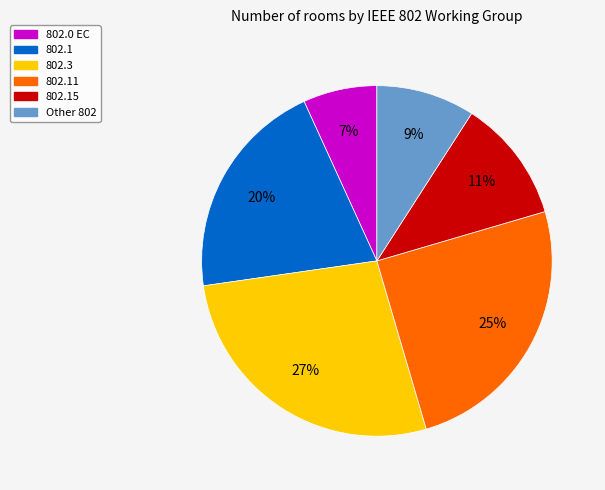

Does any single category account for the majority?

No